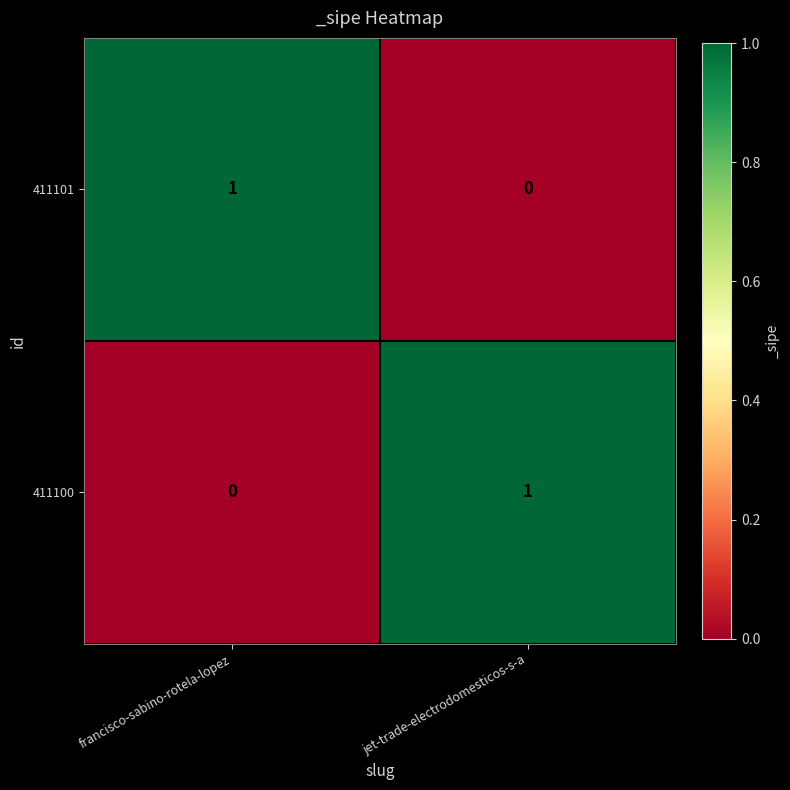

What is the total value across all series at jet-trade-electrodomesticos-s-a?

1